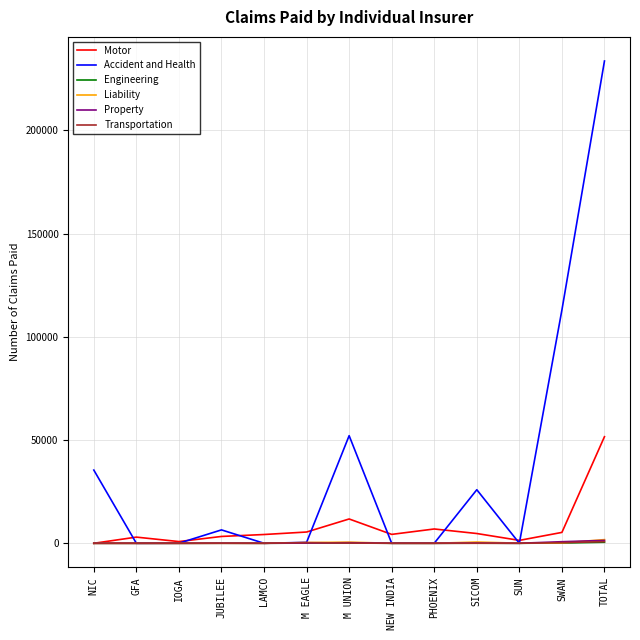

What is the greatest value displayed?

233589